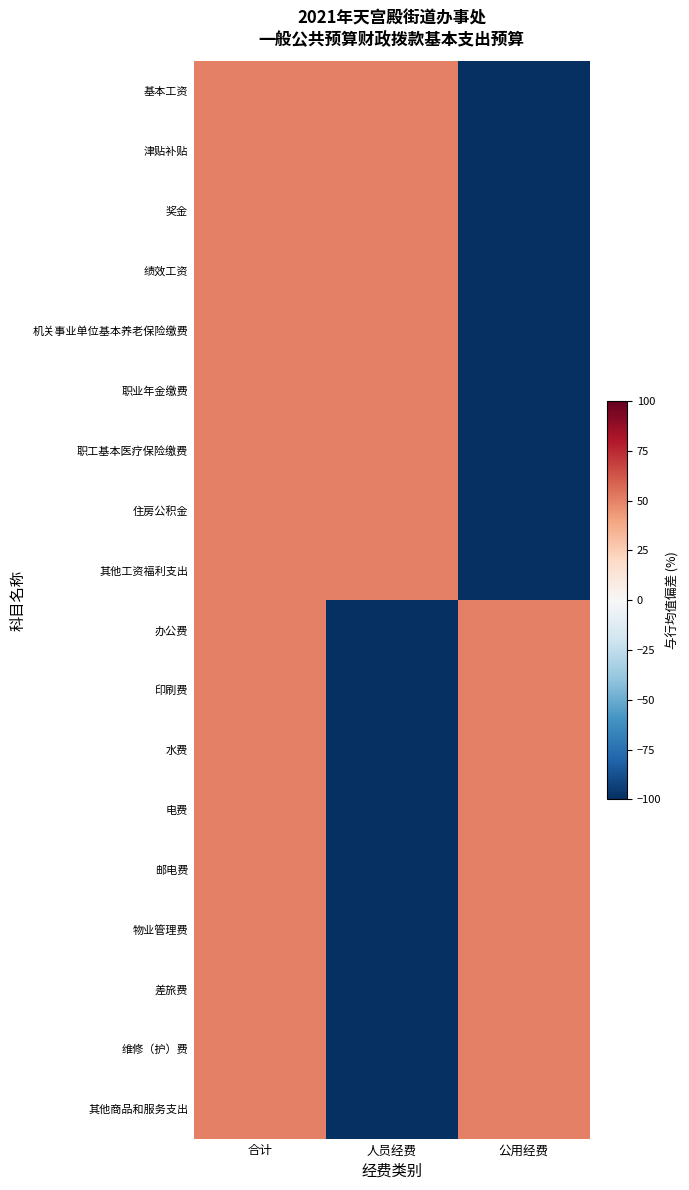

Which series has the largest range (max minus min)?

基本工资